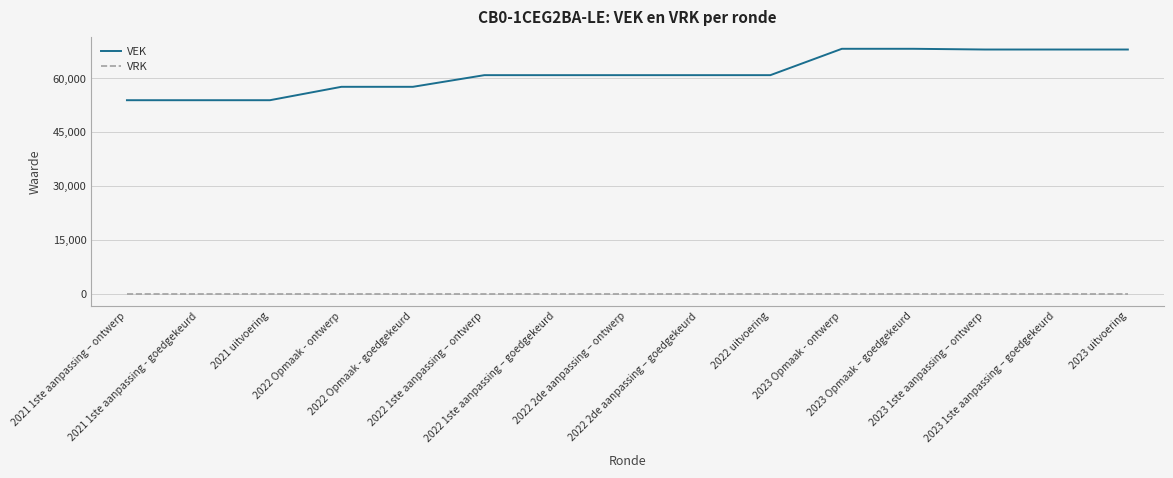

Is the value of VEK at 2021 1ste aanpassing - goedgekeurd greater than the value of VRK at 2023 Opmaak – goedgekeurd?

Yes